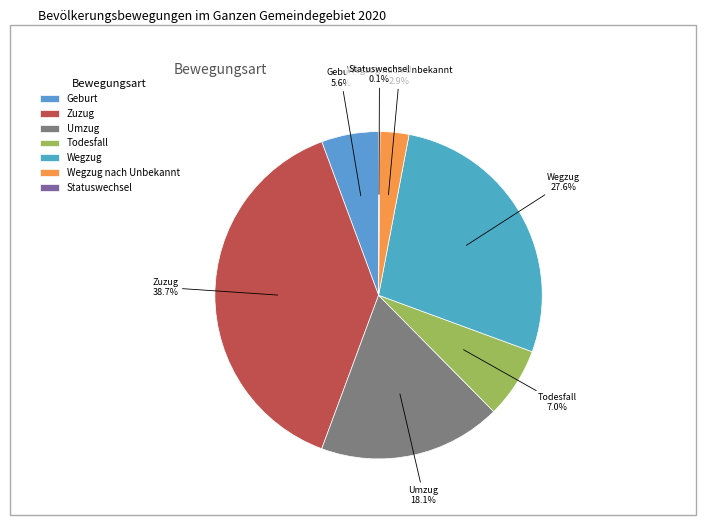

Approximately how many times larger is the value at Zuzug compared to Wegzug?

1.4